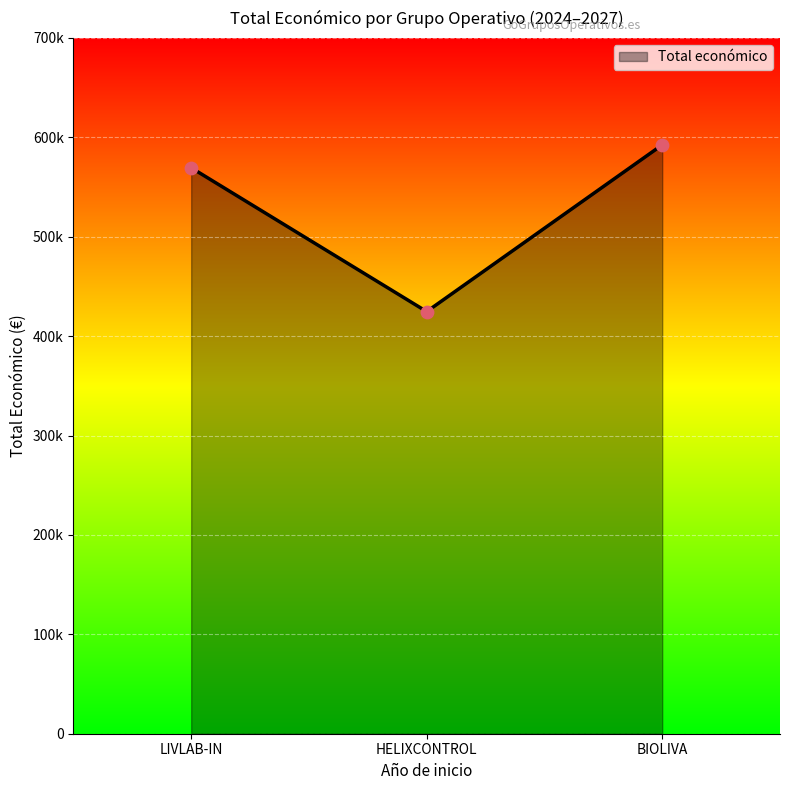

What is the ratio of the value at HELIXCONTROL to the value at LIVLAB-IN?

0.7